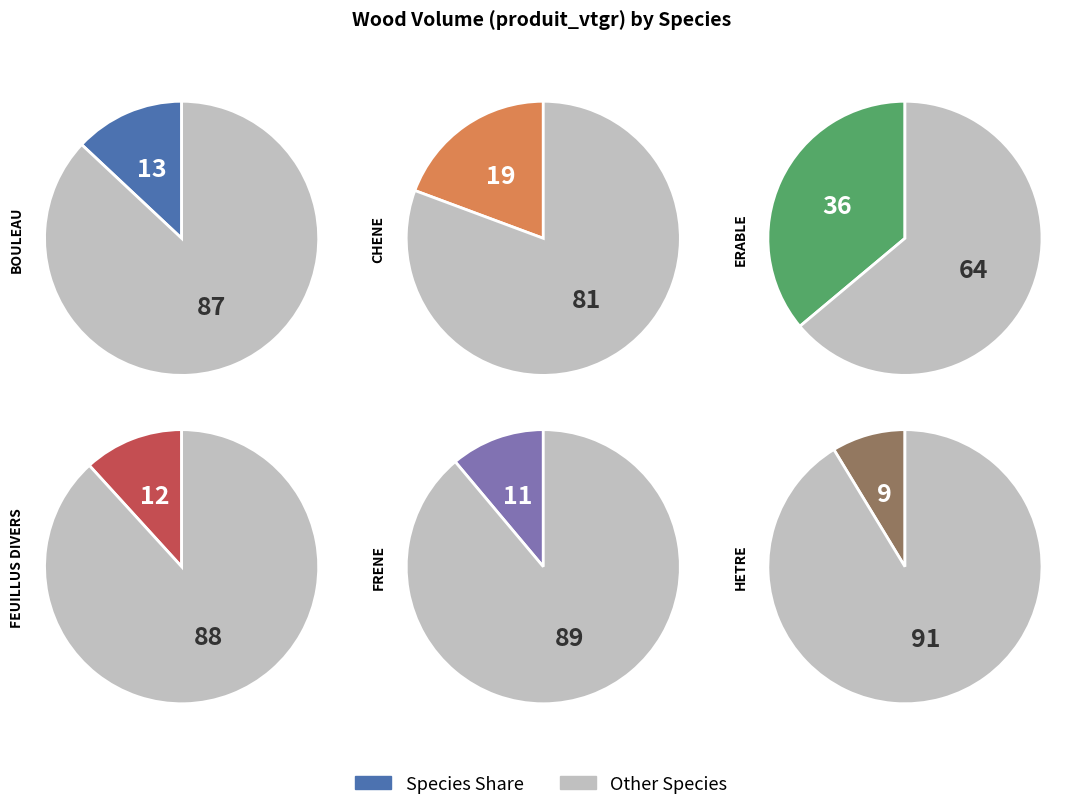

Does ERABLE account for over 50% of the chart?

No